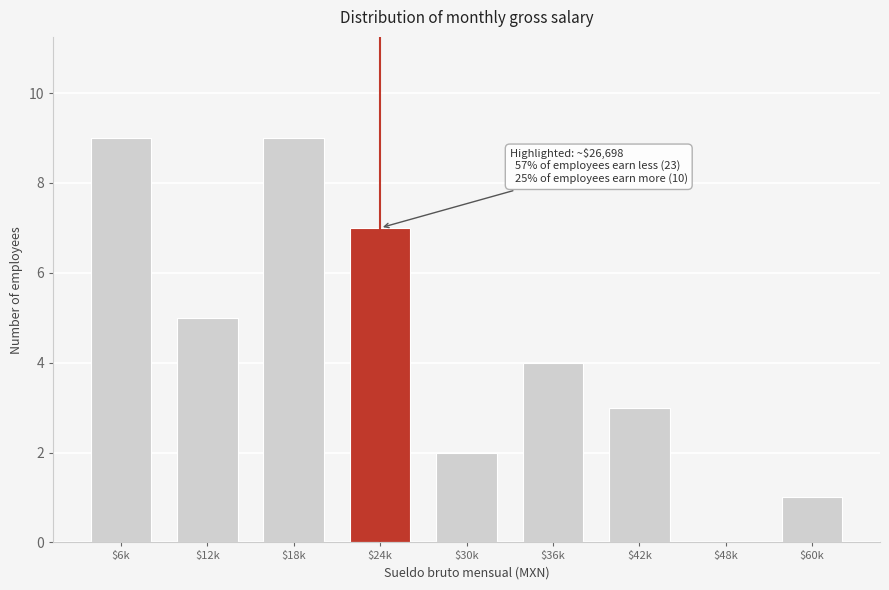

What is the maximum value shown in the chart?

9